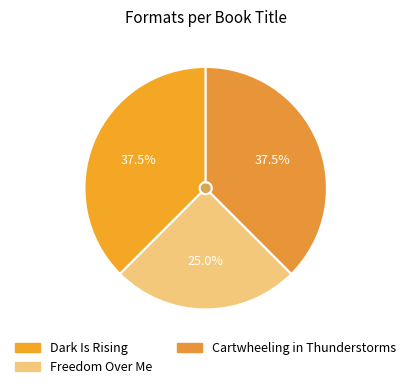

To the nearest percent, what percentage of the pie is Cartwheeling in Thunderstorms?

38%